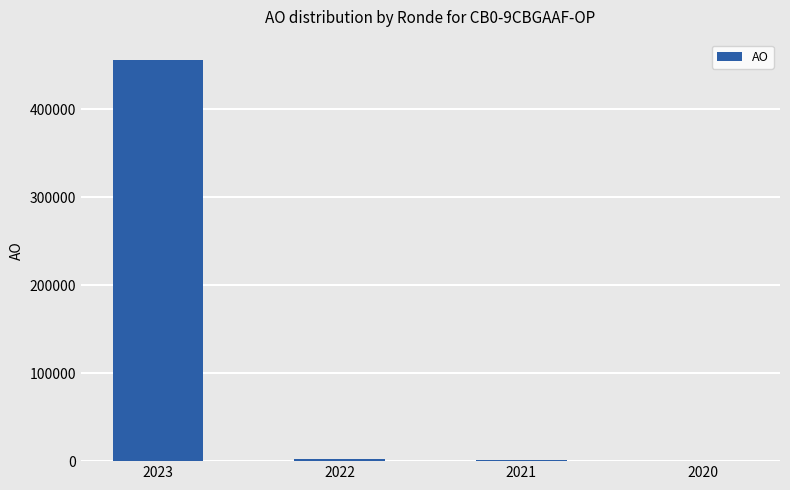

How many distinct data groups are displayed?

1